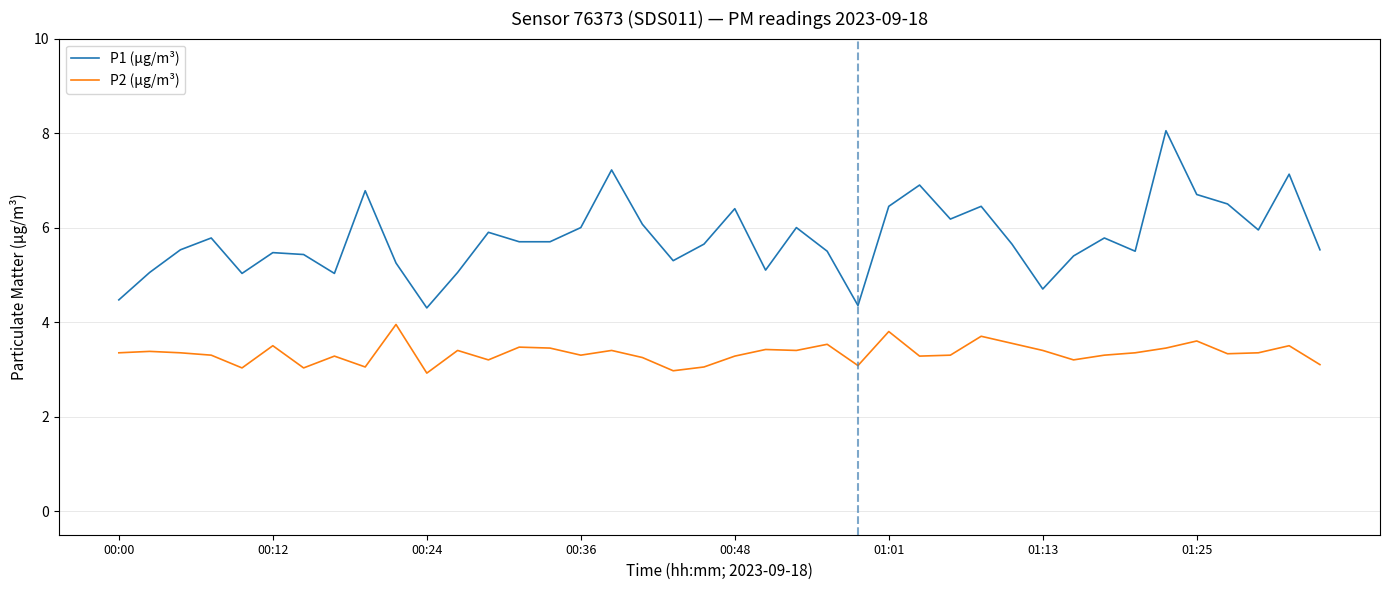

True or false: P1 (µg/m³) and P2 (µg/m³) intersect in this chart.

False